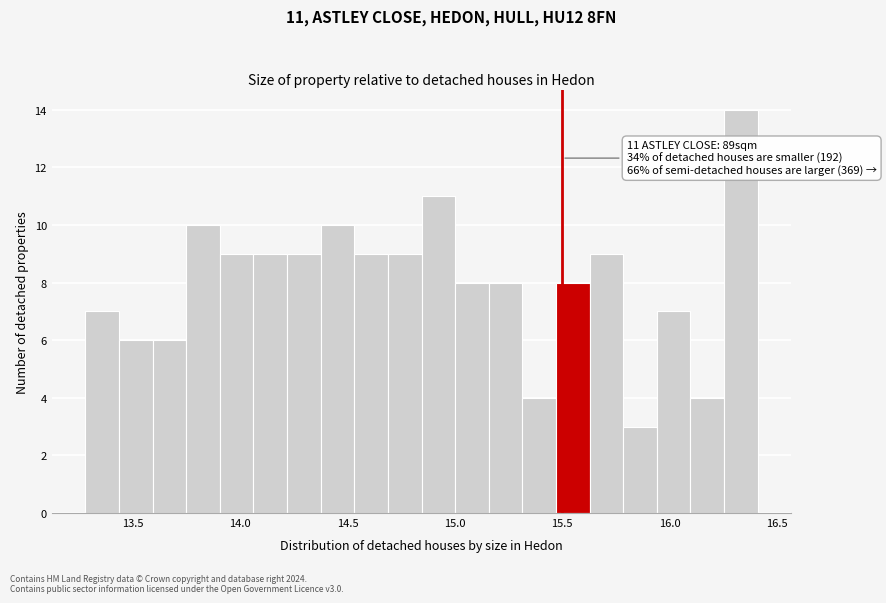

Around what value on the x-axis is the tallest bar? Give the approximate position of its centre, as read against the axis.

16.35